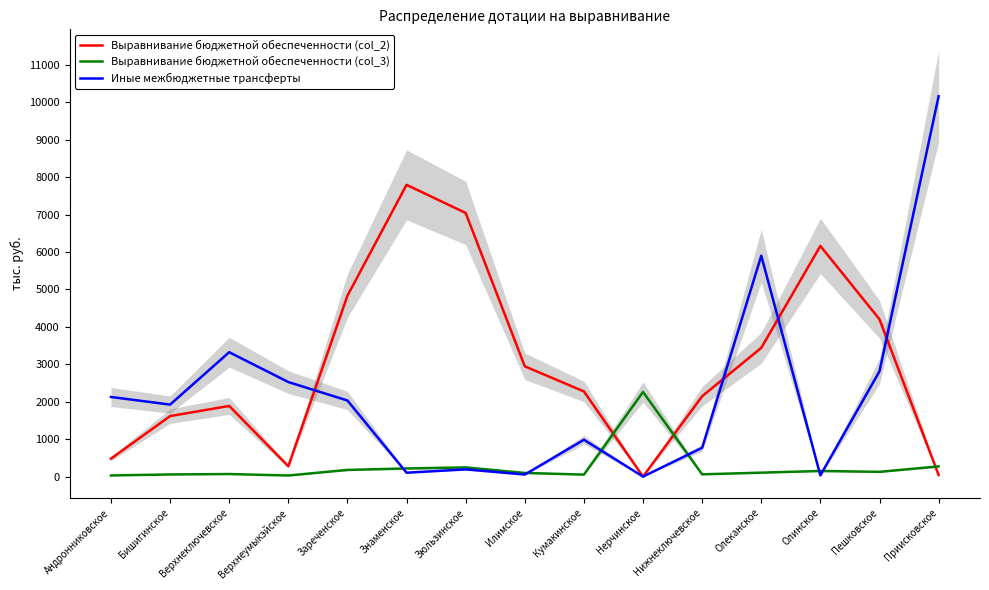

What is the minimum value for Выравнивание бюджетной обеспеченности (col_3)?

29.0